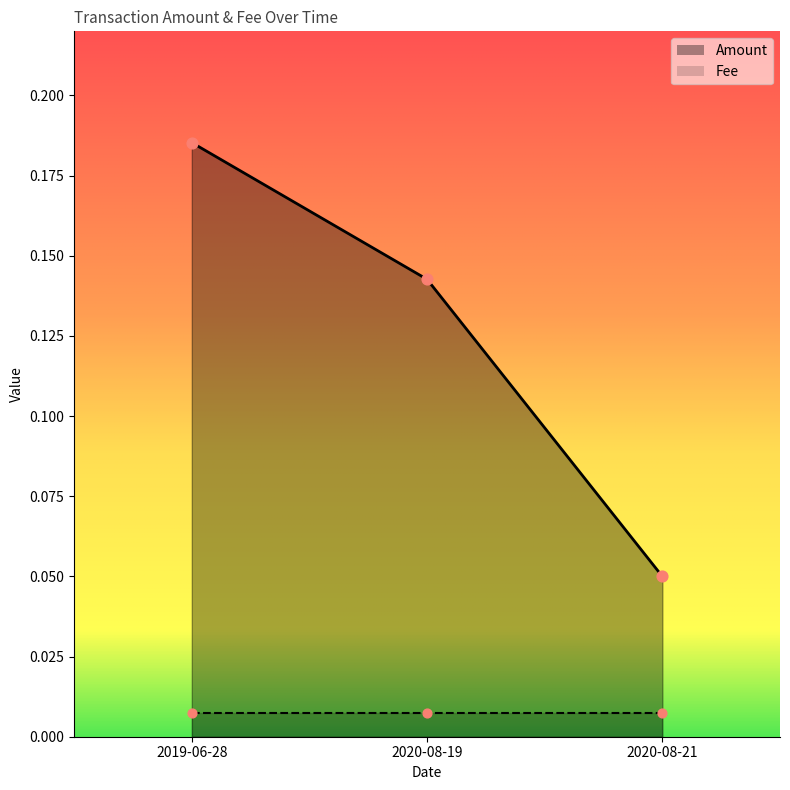

Between 2019-06-28 and 2020-08-19, which is larger?

2019-06-28